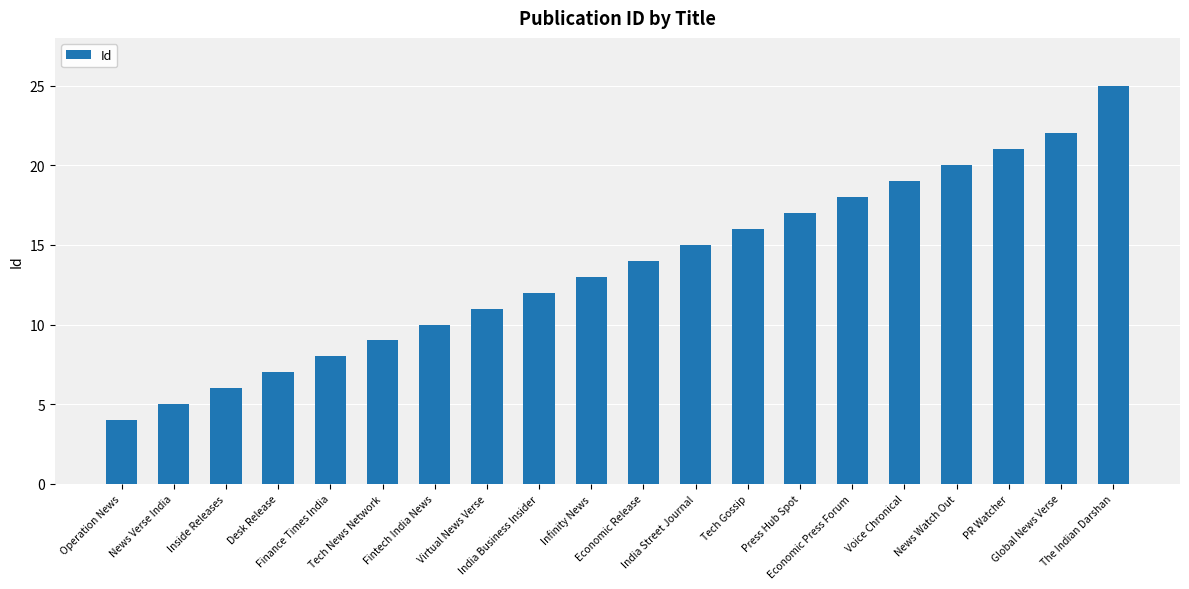

Rank the categories by value from highest to lowest.

The Indian Darshan, Global News Verse, PR Watcher, News Watch Out, Voice Chronical, Economic Press Forum, Press Hub Spot, Tech Gossip, India Street Journal, Economic Release, Infinity News, India Business Insider, Virtual News Verse, Fintech India News, Tech News Network, Finance Times India, Desk Release, Inside Releases, News Verse India, Operation News